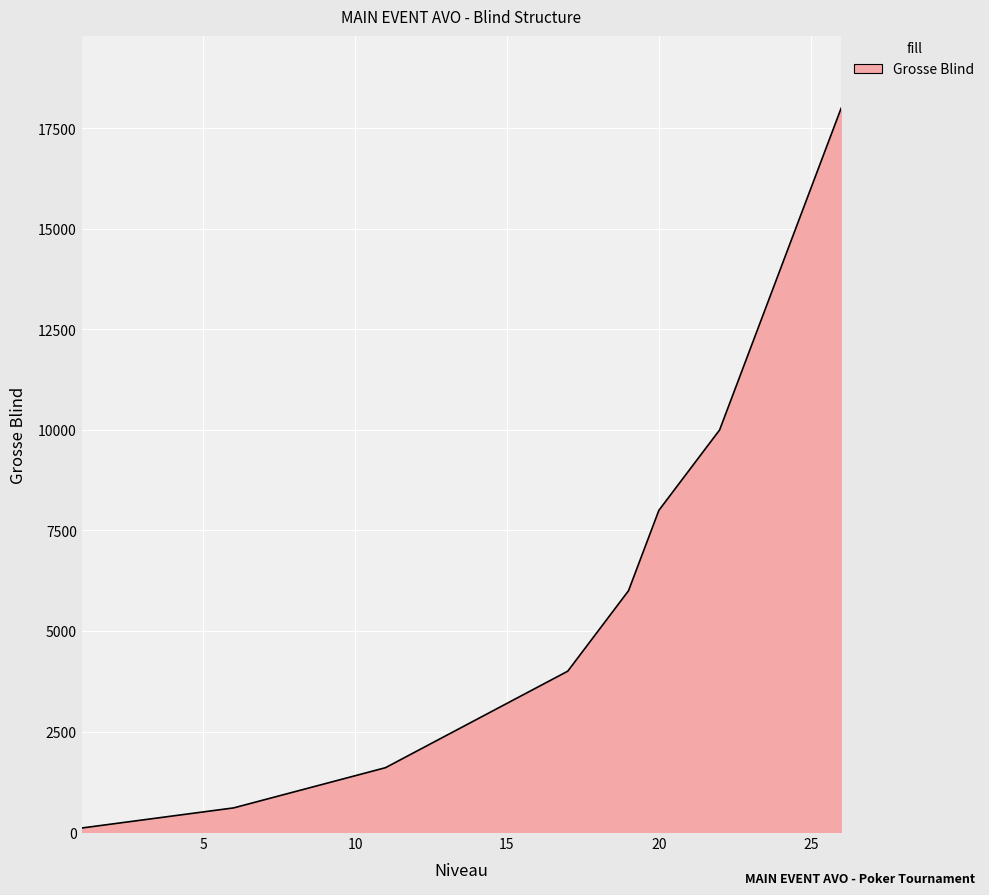

What is the difference between the maximum and minimum values?

17900